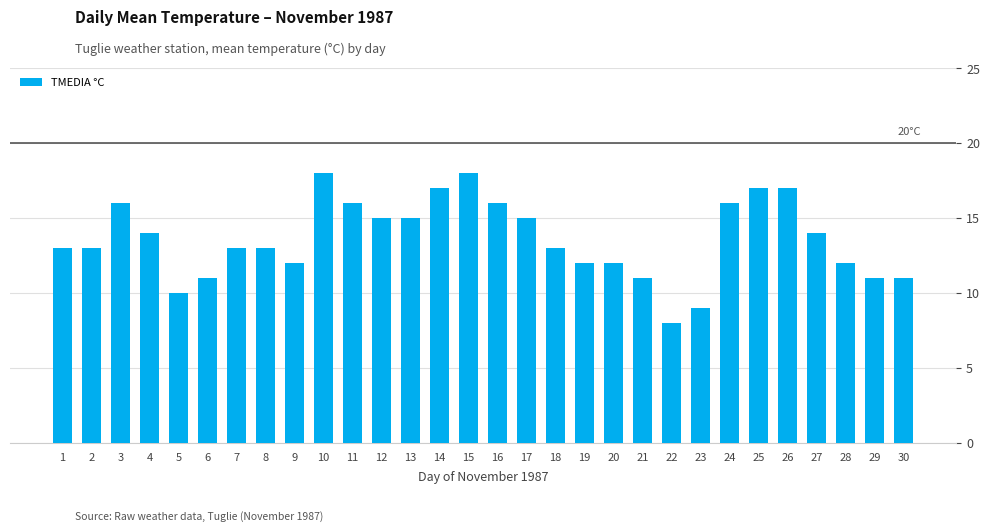

What is the difference between the second highest and minimum values?

10